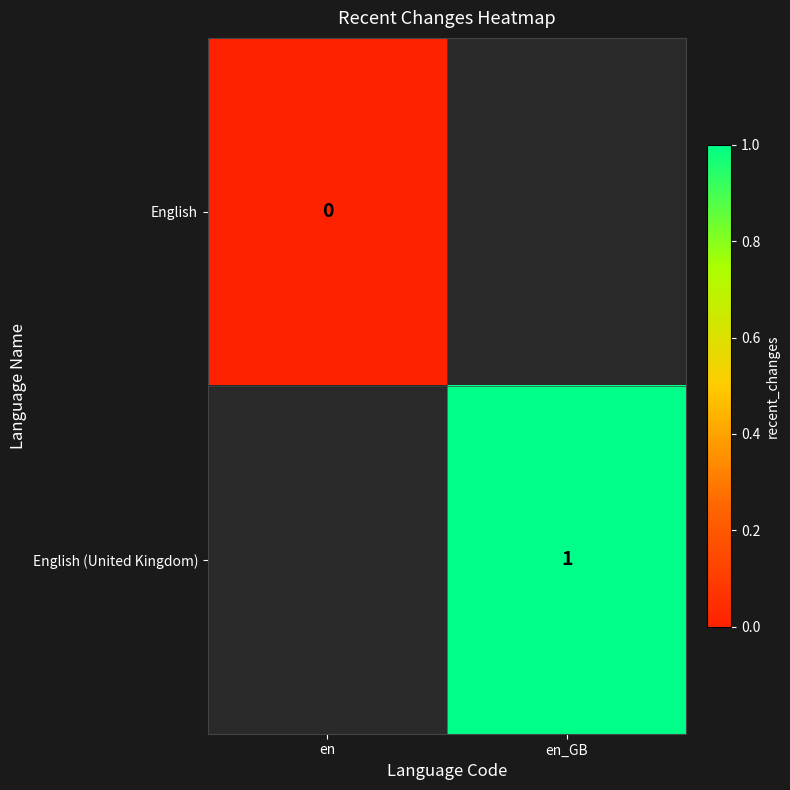

True or false: English (United Kingdom) has a value of 1 at en_GB.

True